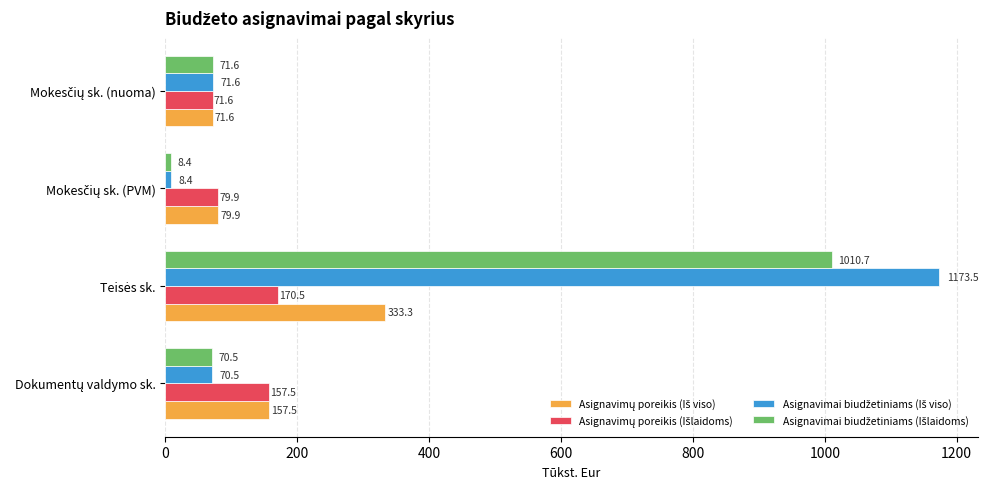

At how many categories does at least one series exceed 934?

1